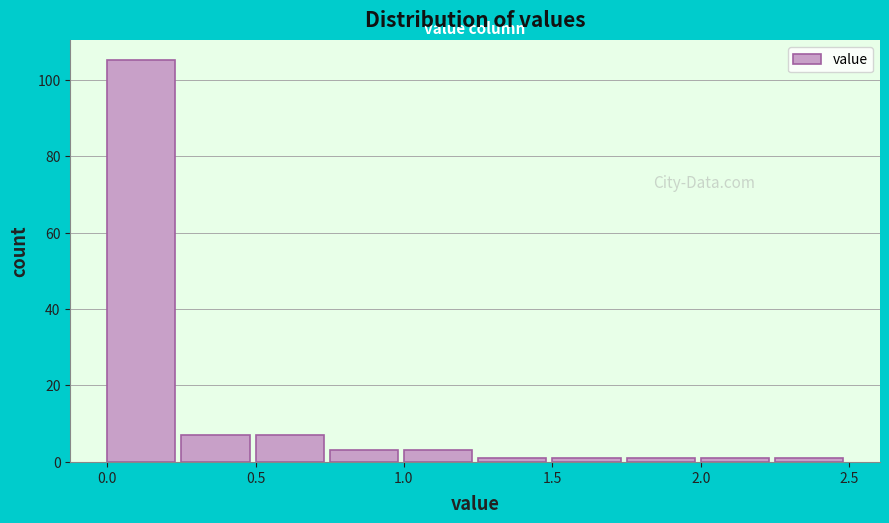

Reading left to right, list every bar in this chart as the range it spans on the x-axis followed by its height. The values are not printed on the chart, so give them approximately, as read against the axis.

0.00 to 0.25: 106
0.25 to 0.50: 8
0.50 to 0.75: 8
0.75 to 1.00: 4
1.00 to 1.25: 4
1.25 to 1.50: under 2
1.50 to 1.75: under 2
1.75 to 2.00: under 2
2.00 to 2.25: under 2
2.25 to 2.50: under 2